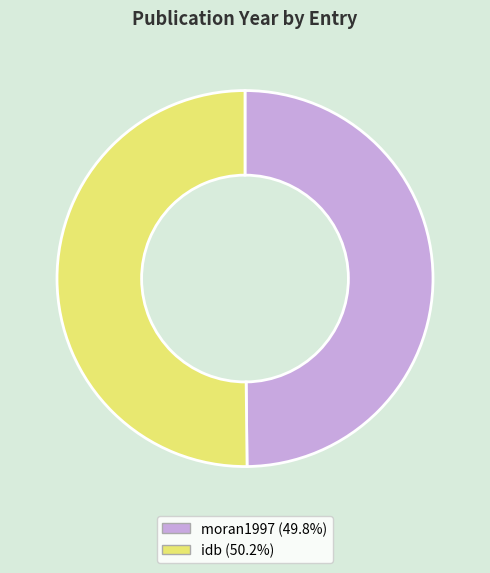

Do idb and moran1997 together represent more than half of the pie?

Yes